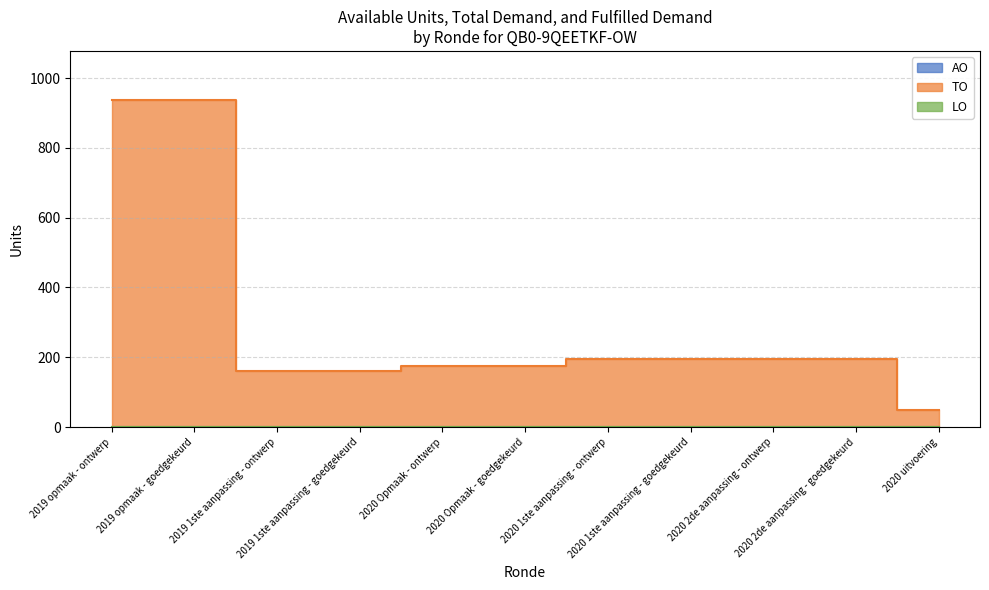

Count the number of categories in the chart.

11